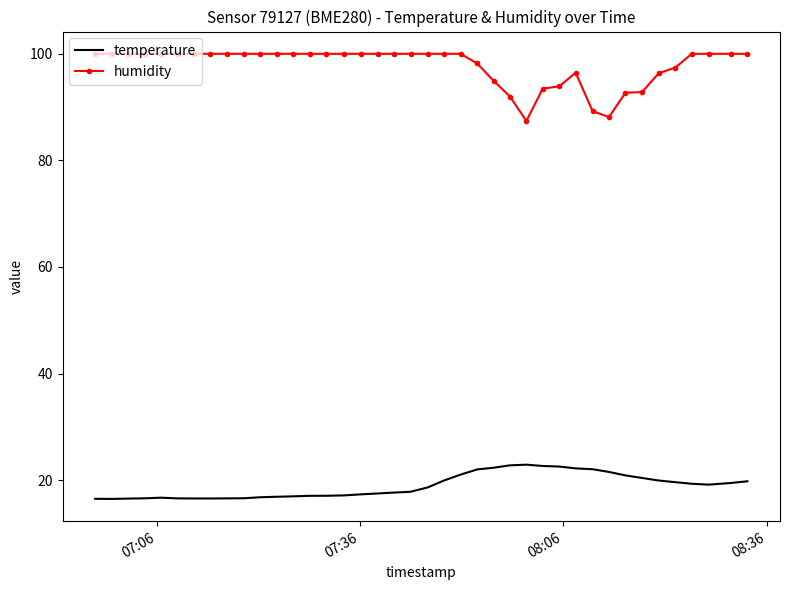

Which series has the largest total across all categories?

humidity